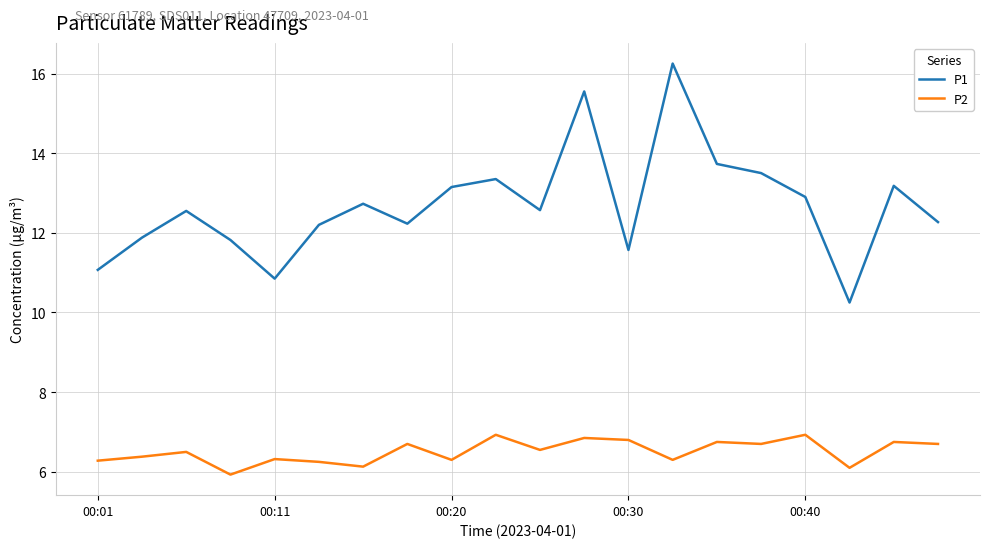

What is the highest value of the P2 series?

6.9